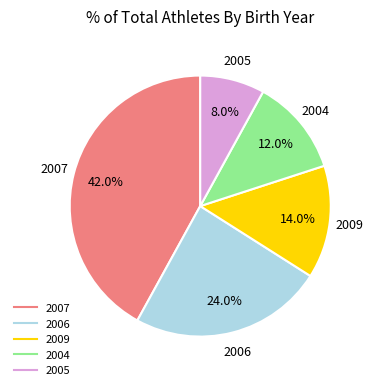

The 2005 slice represents 1% of the pie. True or false?

False